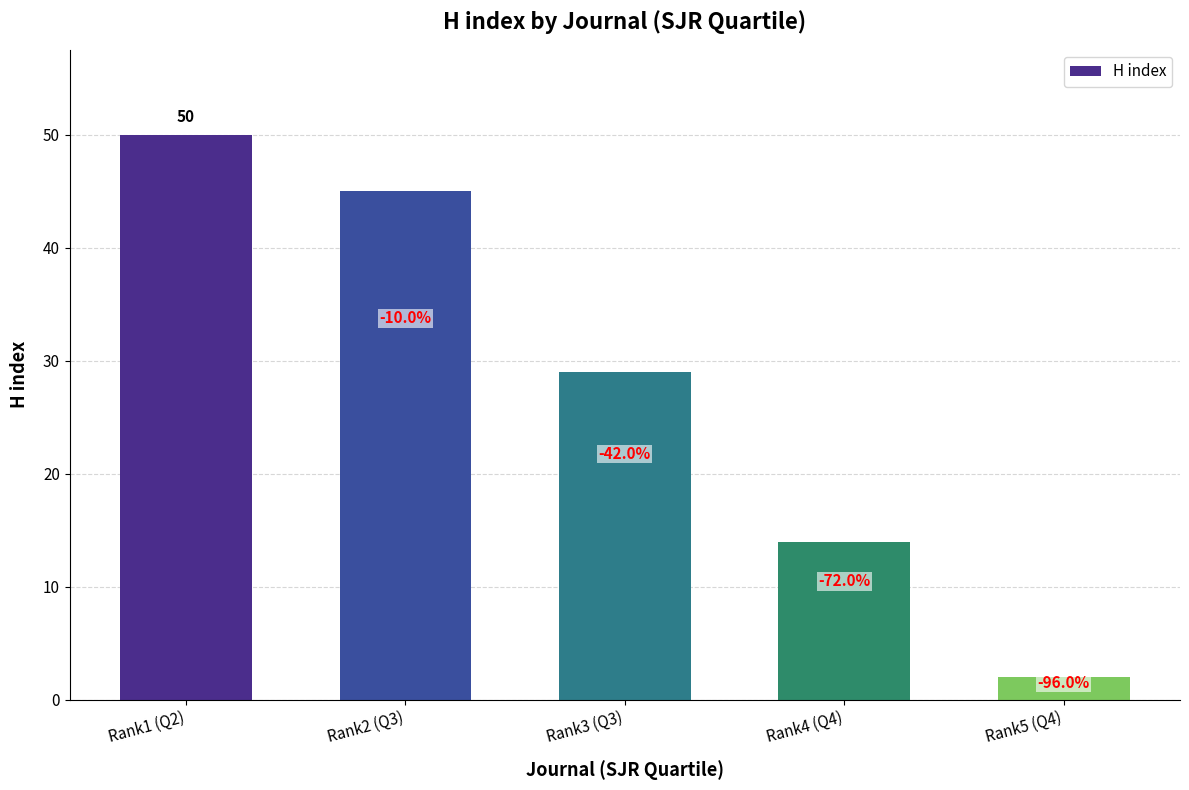

Between Rank1 (Q2) and Rank5 (Q4), which is larger?

Rank1 (Q2)